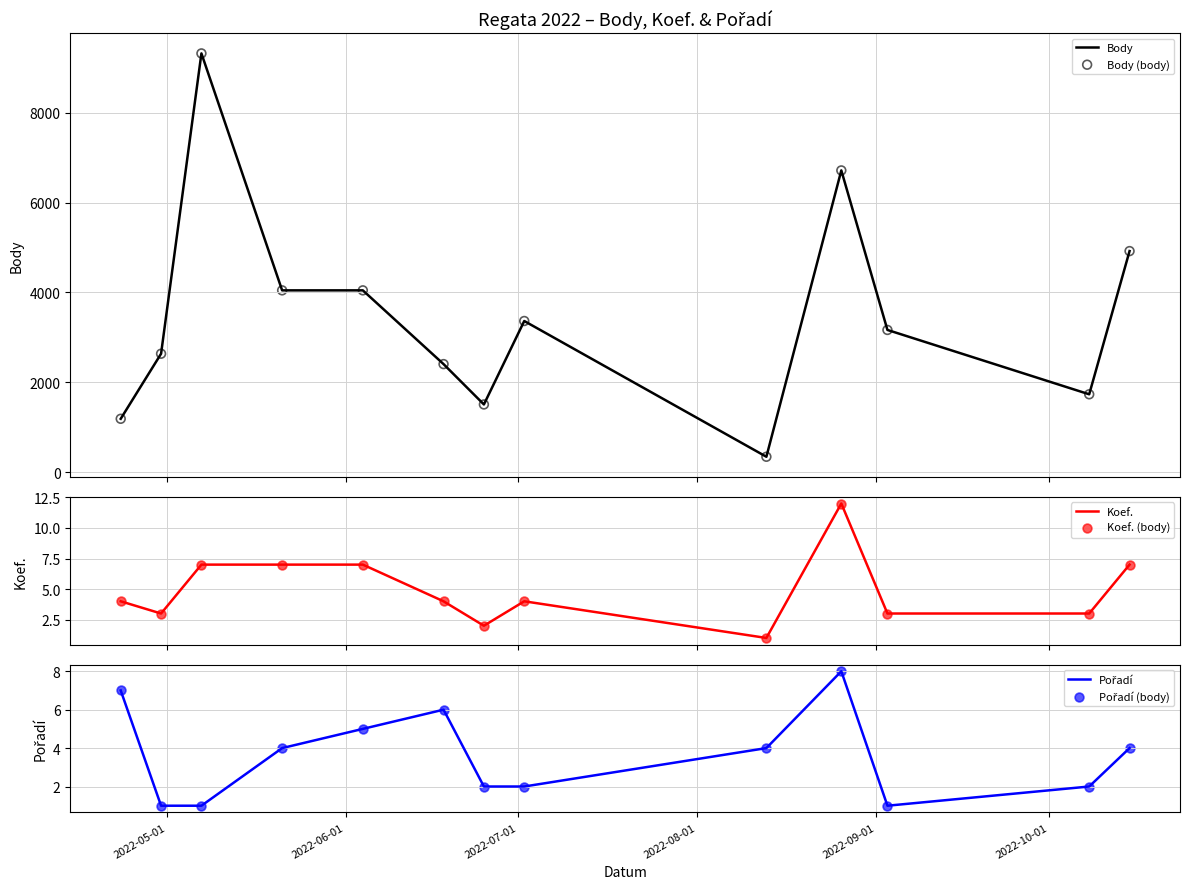

Which series has the largest total across all categories?

Body